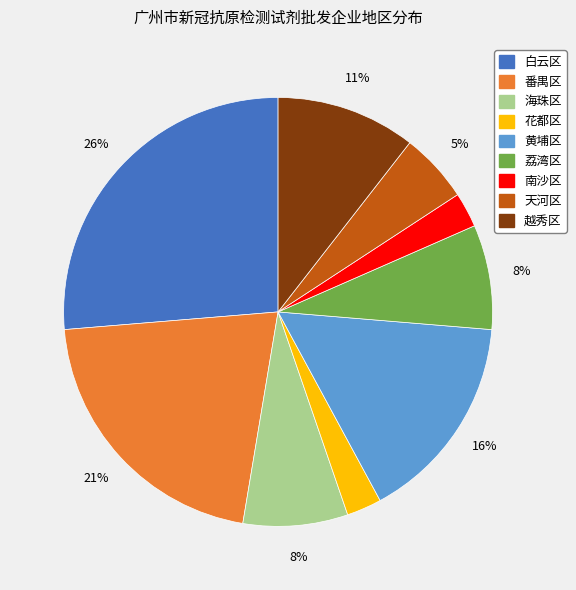

To the nearest percent, what is the difference between the 黄埔区 and 越秀区 slice percentages?

5%